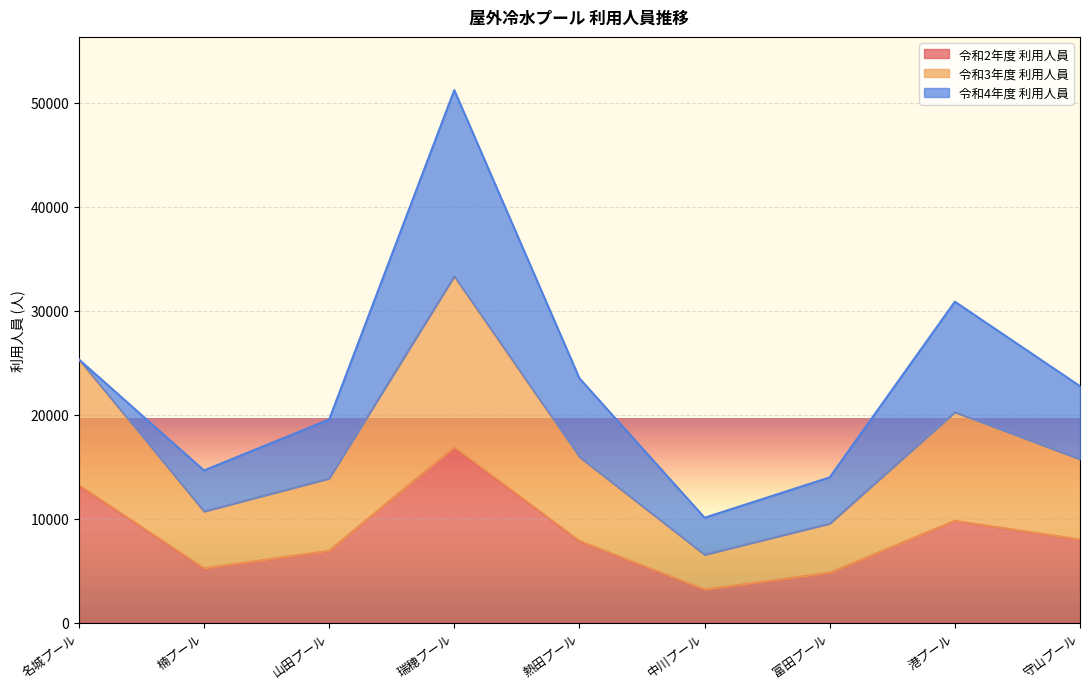

Is it true that 令和2年度 利用人員 equals 3194 at 中川プール?

True